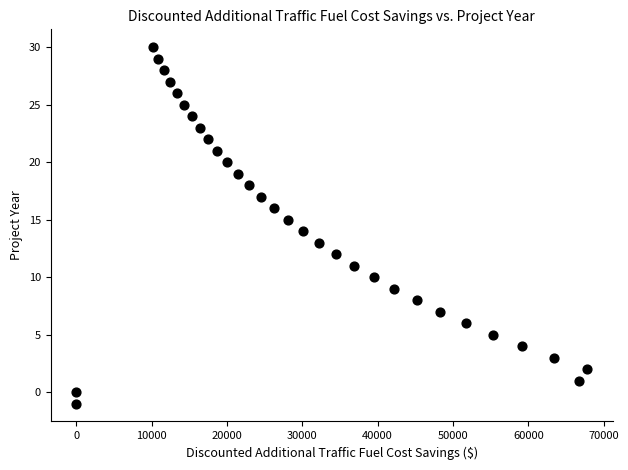

What is the range of Y values (max minus min)?

31